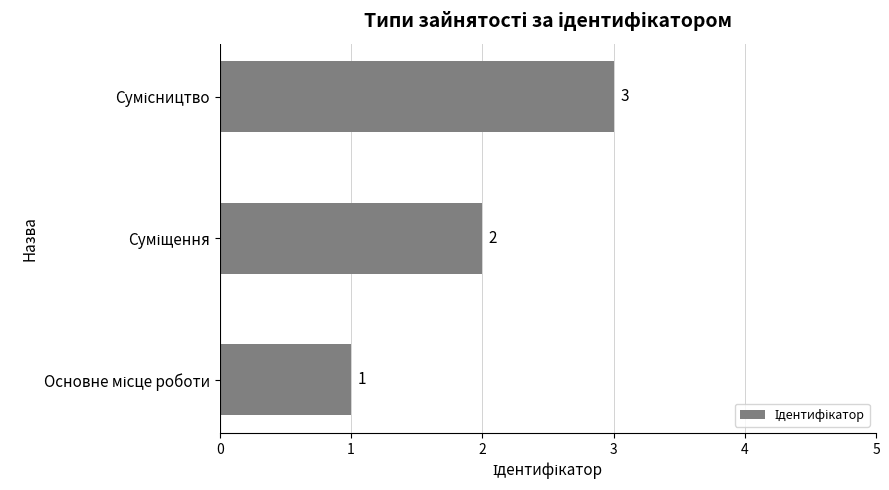

What is the greatest value displayed?

3